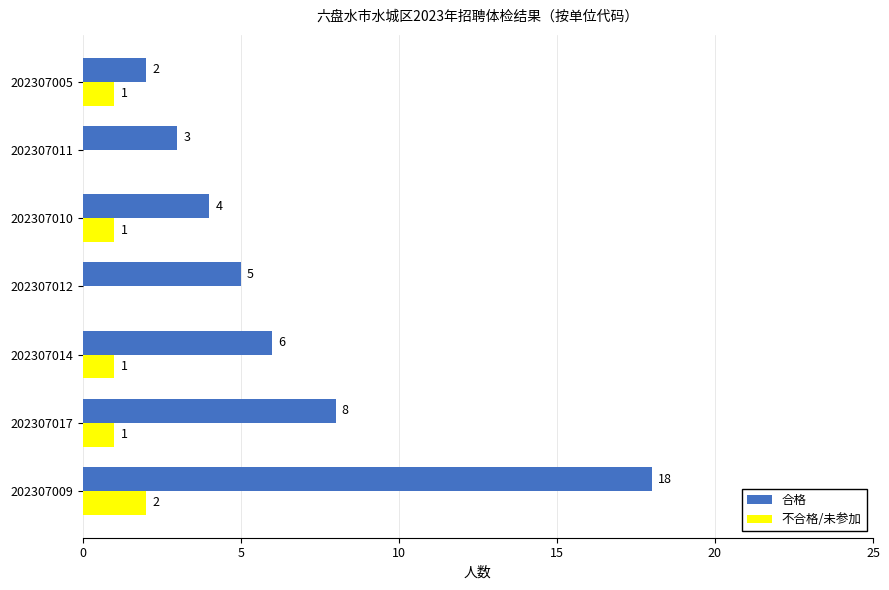

Is it true that 不合格/未参加 equals 1 at 202307005?

True